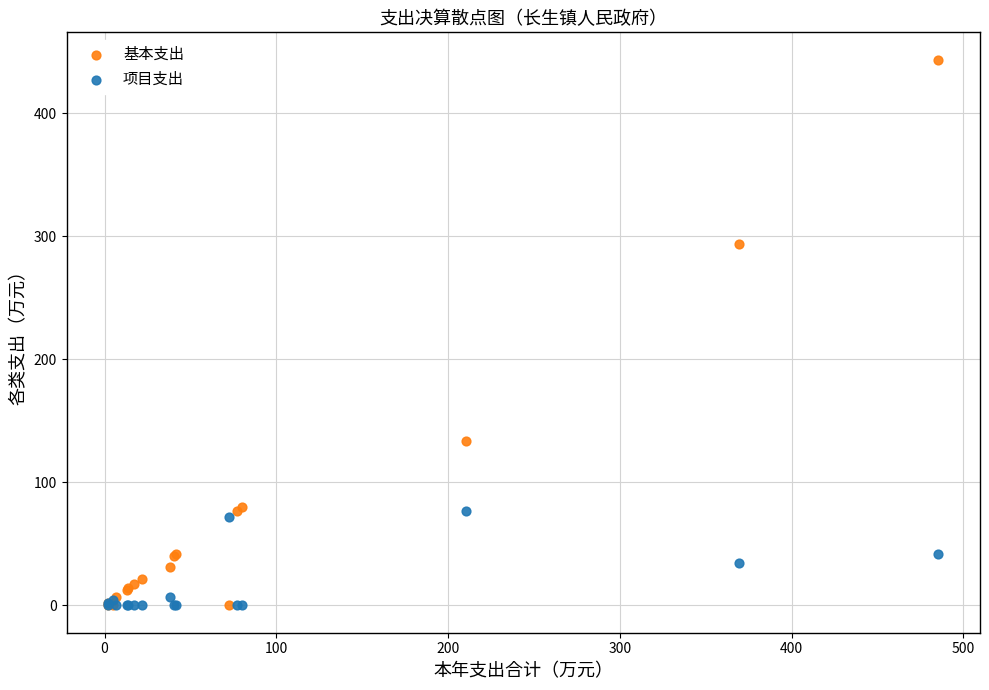

What are all the series names shown in the legend?

基本支出, 项目支出